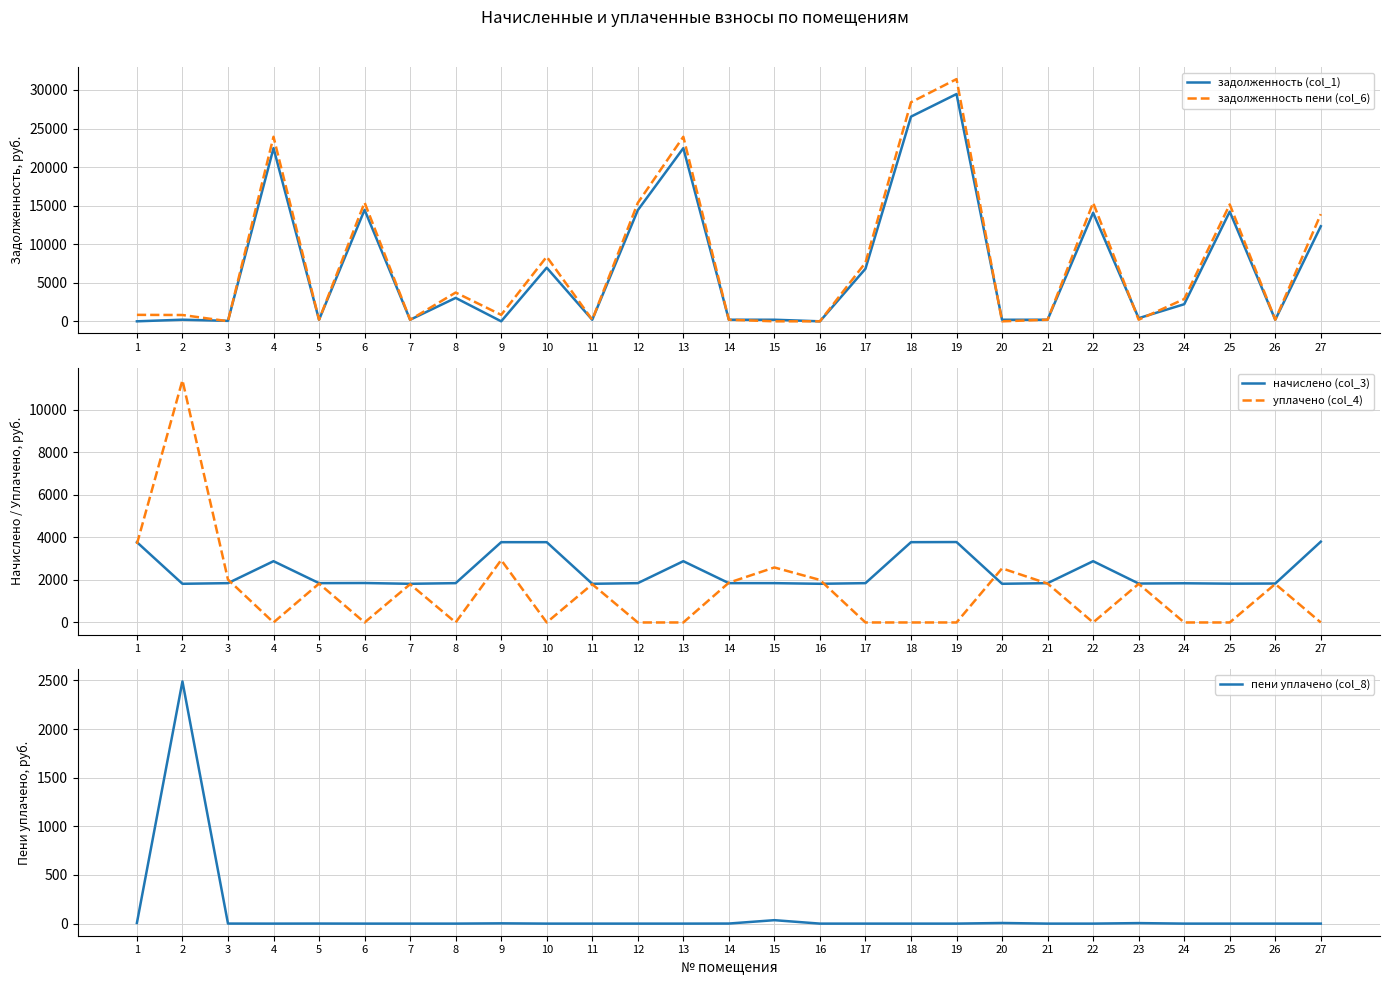

Which has a higher value, 7 or 27?

27